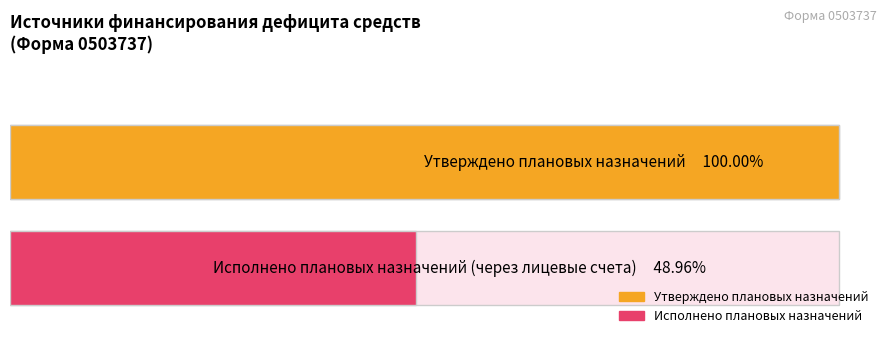

How many distinct data groups are displayed?

2